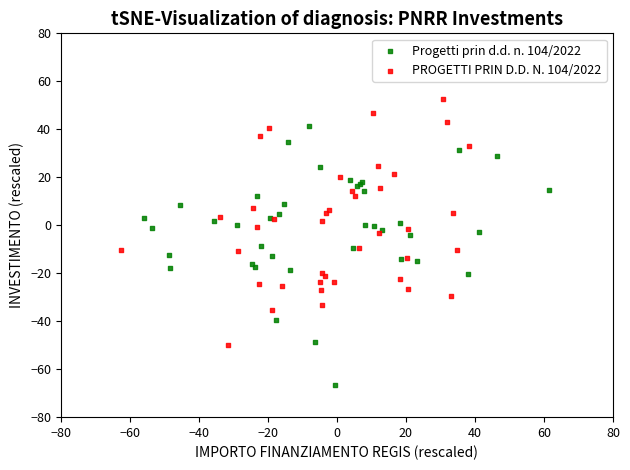

Which series contains the lowest Y value?

Progetti prin d.d. n. 104/2022